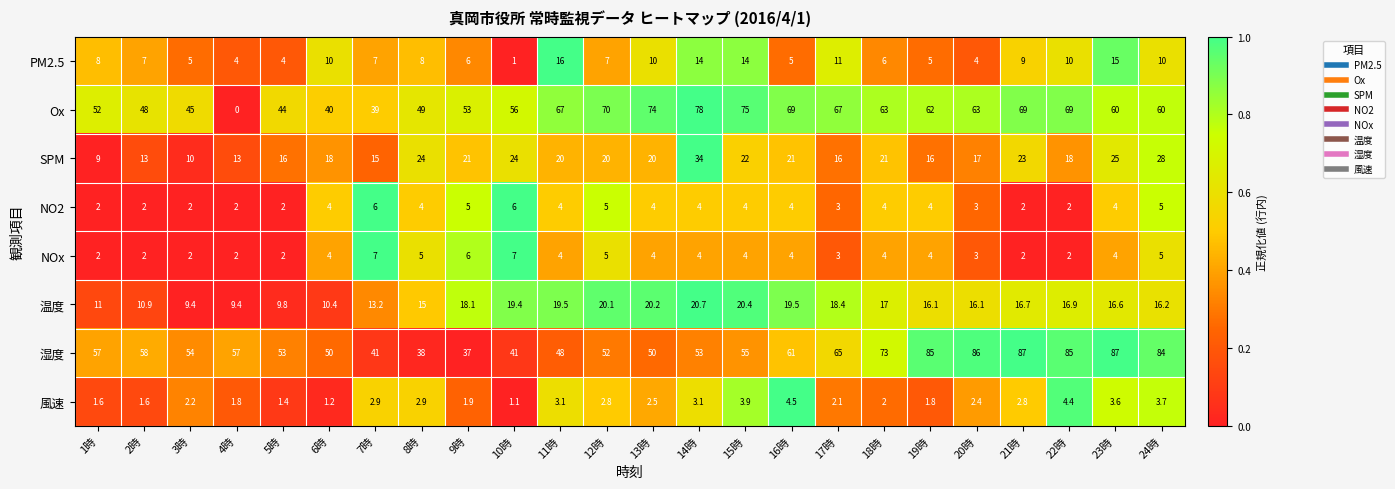

What value does the Ox series have at 17時?

67.0